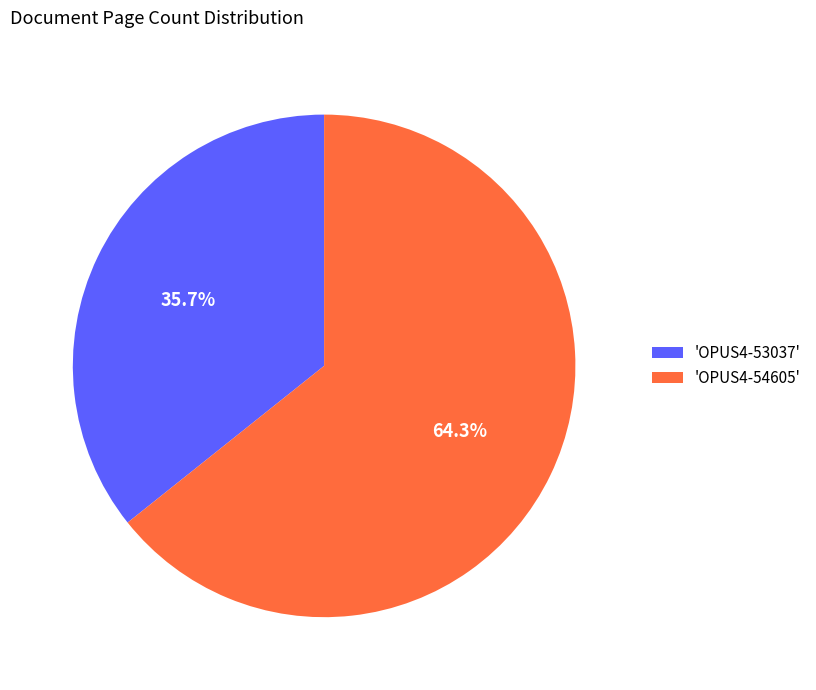

Combined, do 'OPUS4-53037' and 'OPUS4-54605' account for over 50%?

Yes